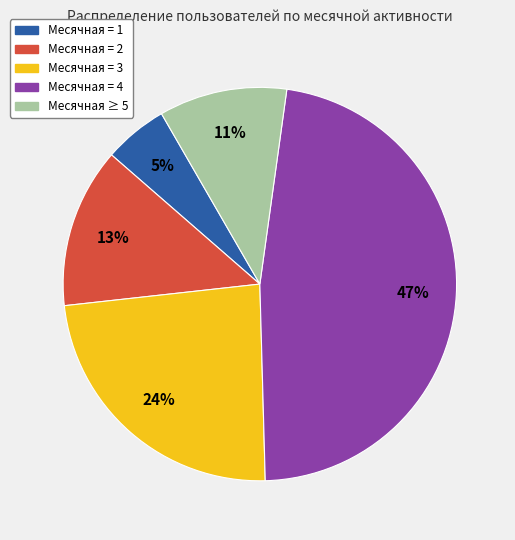

Is there any slice that represents more than half of the pie?

No